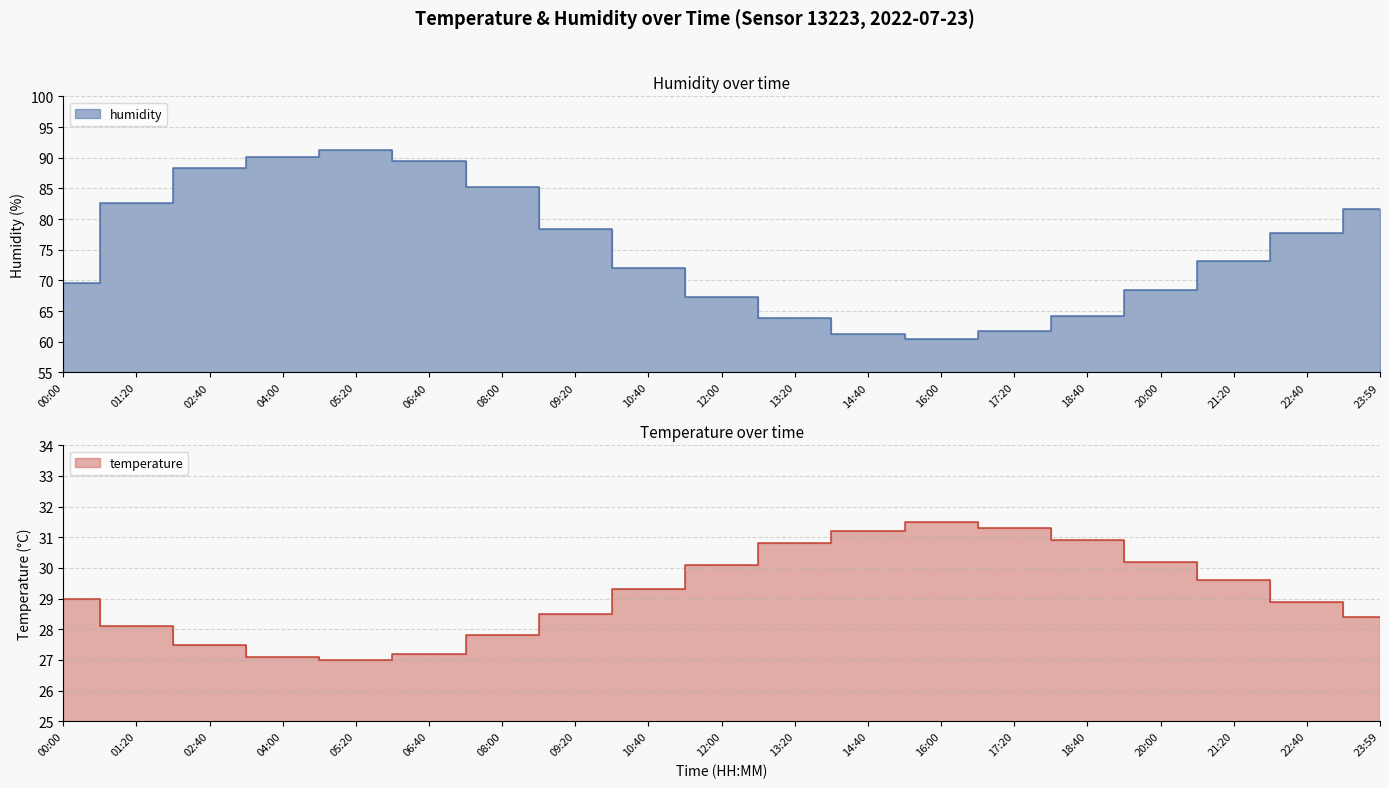

What is the lowest value of the humidity series?

60.5